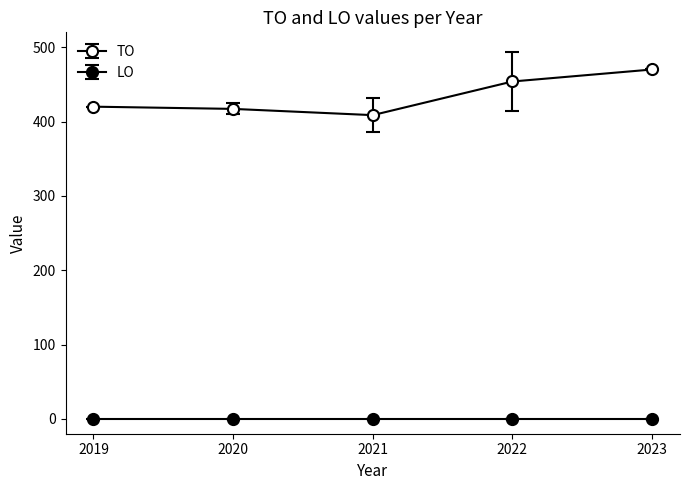

Does the chart display data point markers on the line(s)?

Yes